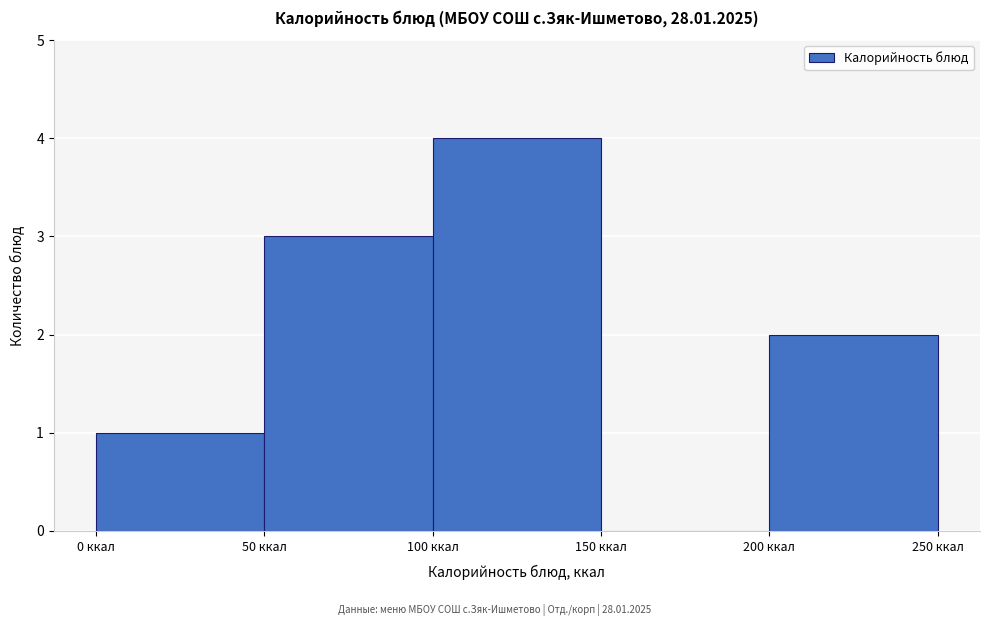

Reading left to right, list every bar in this chart as the range it spans on the x-axis followed by its height. The values are not printed on the chart, so give them approximately, as read against the axis.

0 to 50: 1
50 to 100: 3
100 to 150: 4
150 to 200: 0
200 to 250: 2